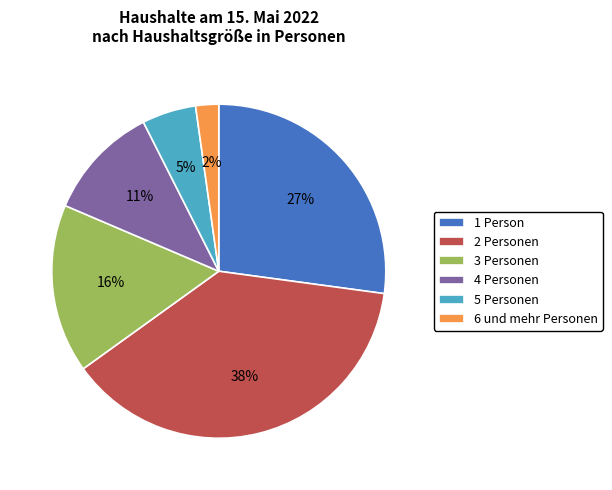

Do 5 Personen and 2 Personen together represent more than half of the pie?

No